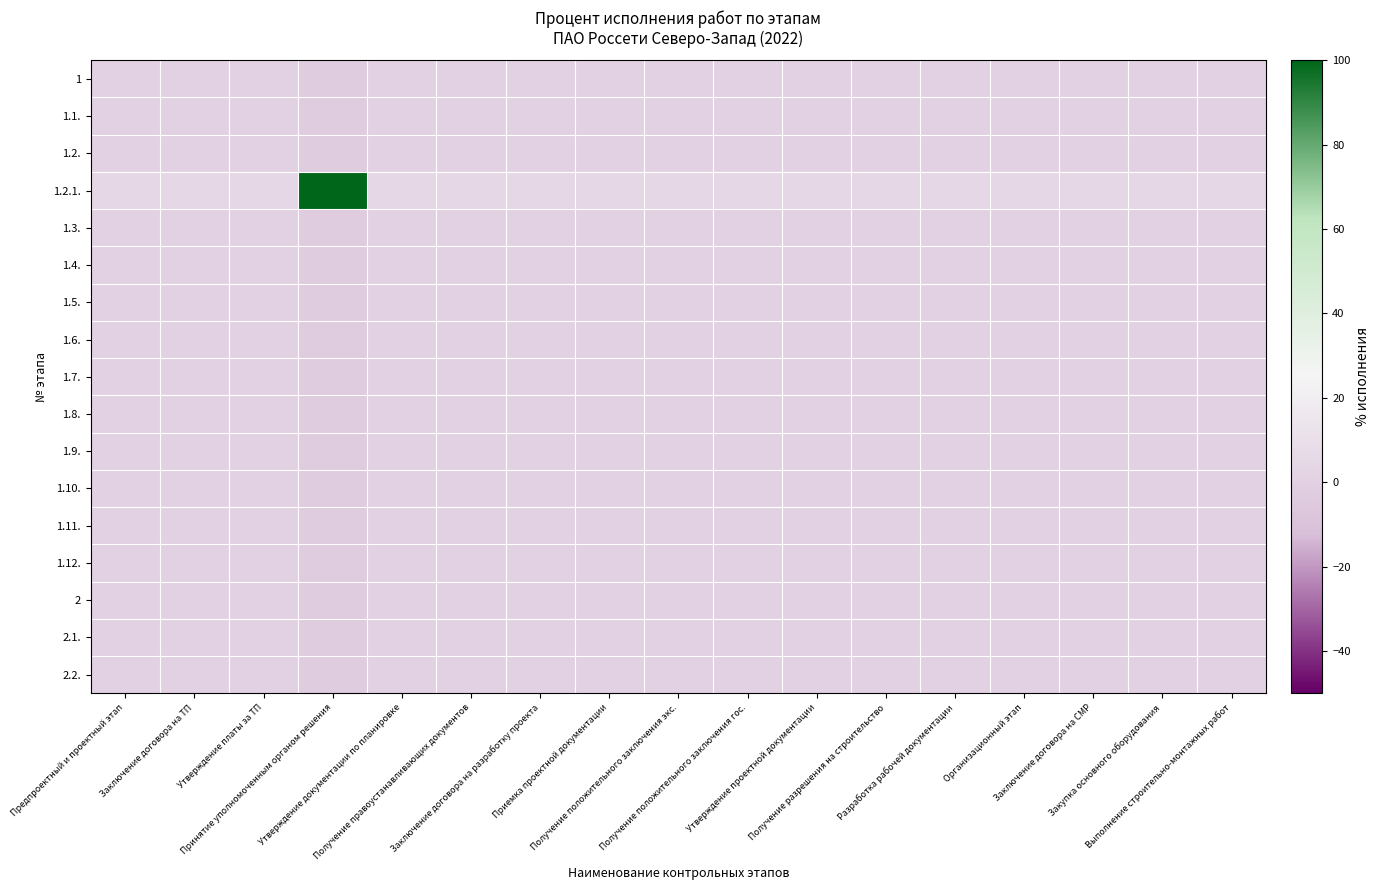

Rank the series at Принятие уполномоченным органом решения from lowest to highest value.

1, 1.1., 1.2., 1.3., 1.4., 1.5., 1.6., 1.7., 1.8., 1.9., 1.10., 1.11., 1.12., 2, 2.1., 2.2., 1.2.1.